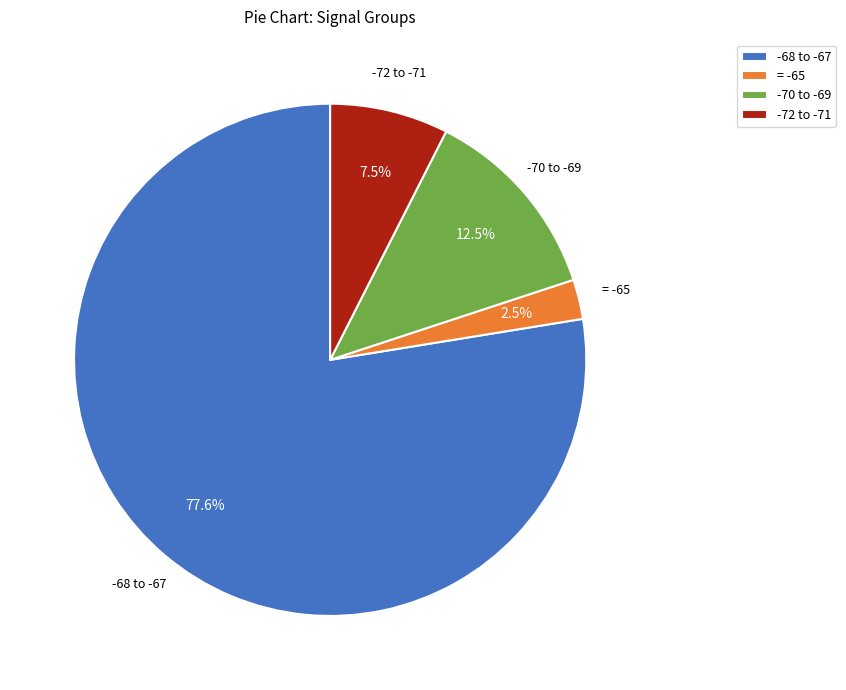

What is the largest slice in the pie chart?

-68 to -67